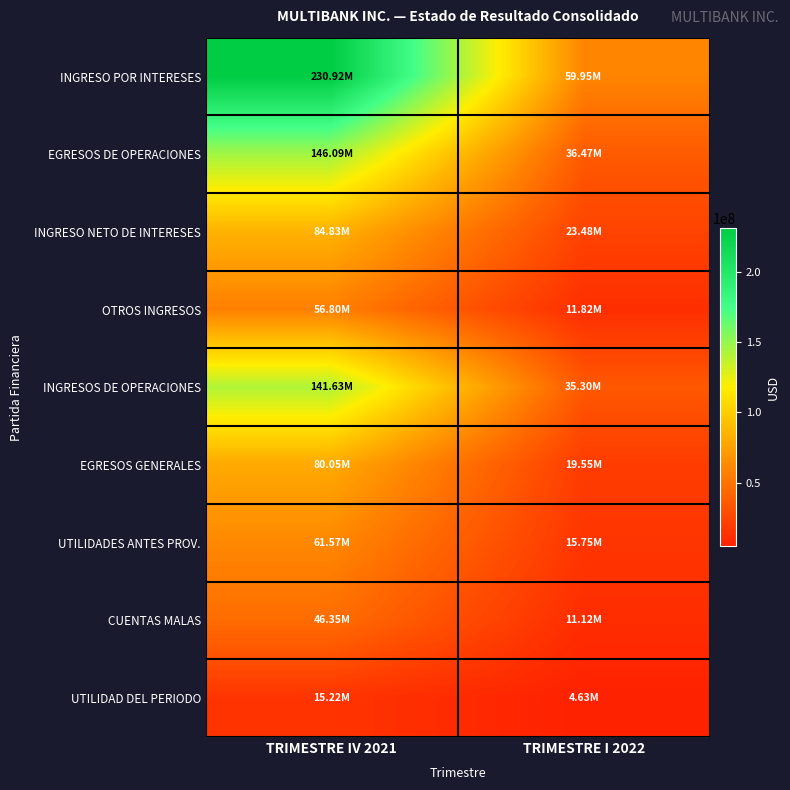

At TRIMESTRE I 2022, list the series in order from largest to smallest.

INGRESO POR INTERESES, EGRESOS DE OPERACIONES, INGRESOS DE OPERACIONES, INGRESO NETO DE INTERESES, EGRESOS GENERALES, UTILIDADES ANTES PROV., OTROS INGRESOS, CUENTAS MALAS, UTILIDAD DEL PERIODO